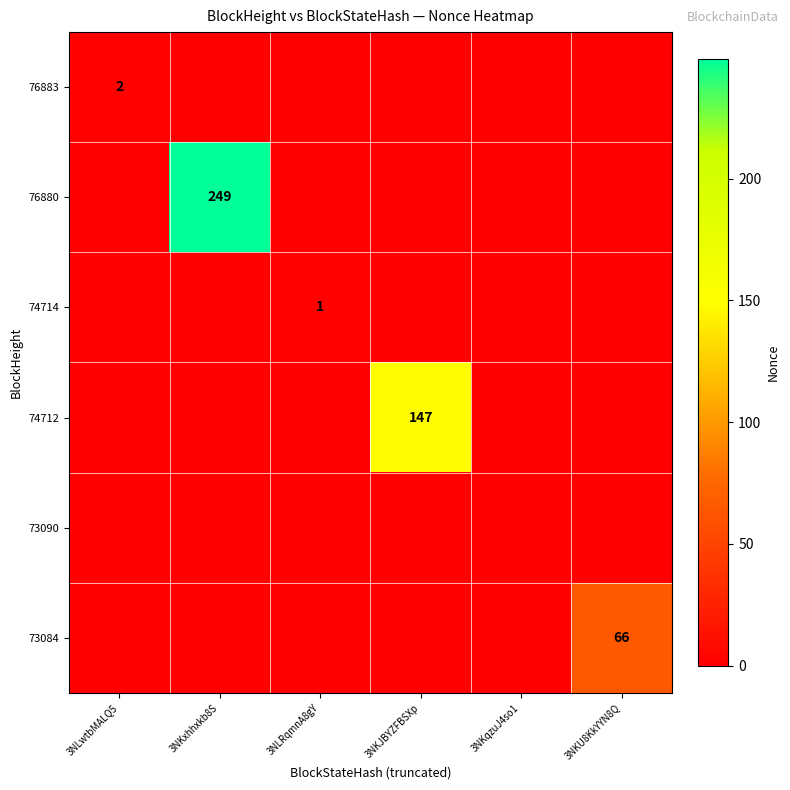

The value of 74714 at 3NLRqmnA8gY is 1. True or false?

True